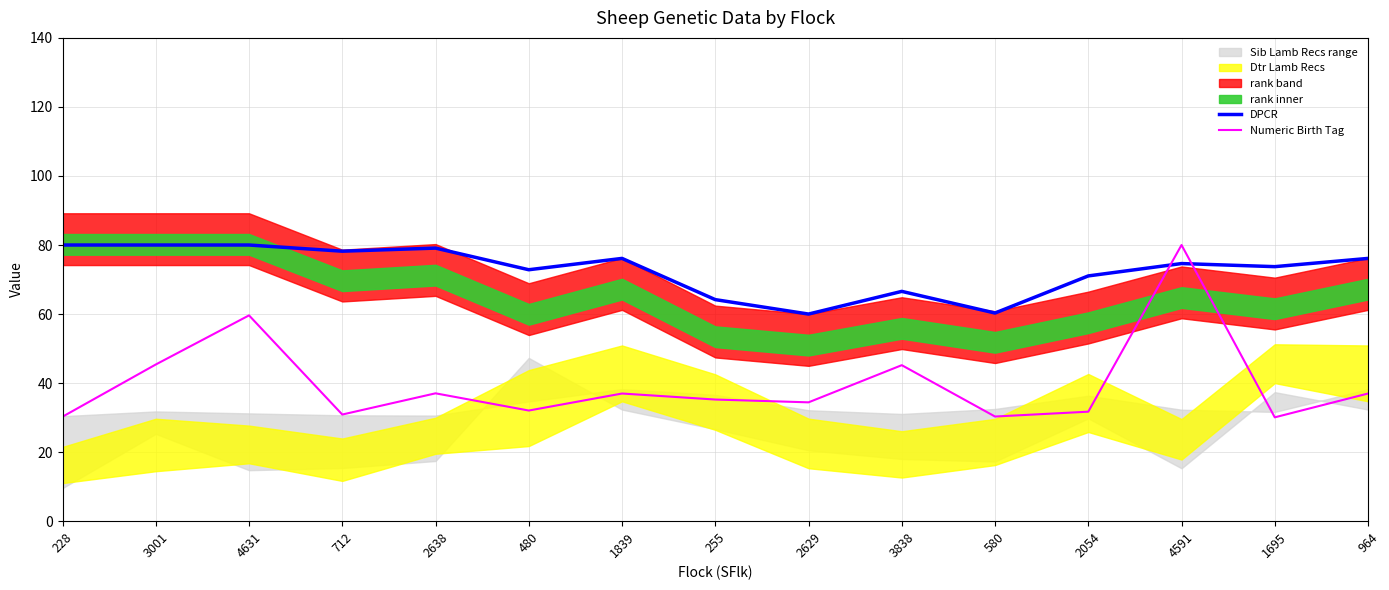

At which category is the sum across all series the highest?

4591